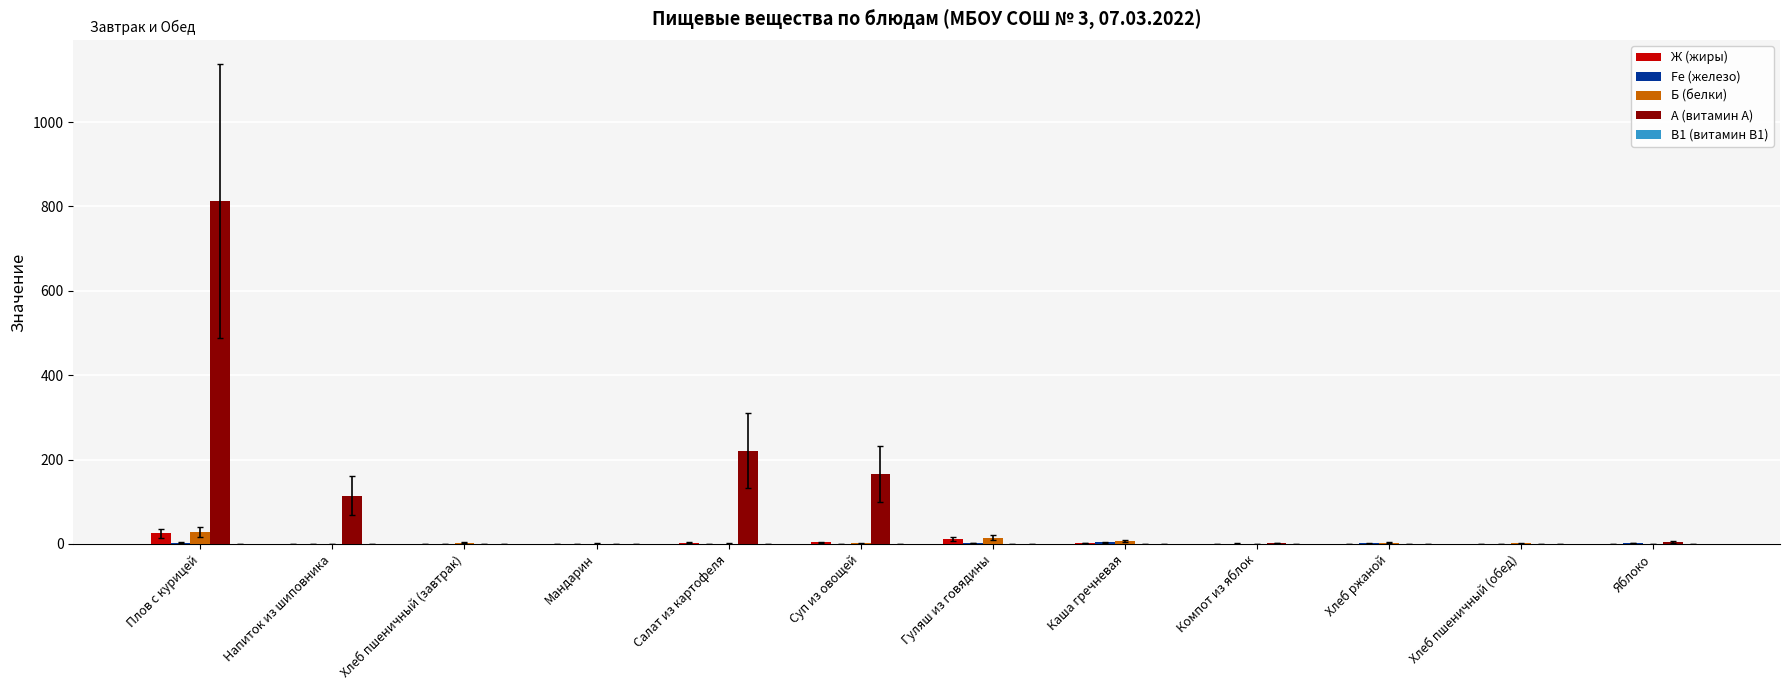

What is the sum of the Б (белки) values at Хлеб пшеничный (завтрак) and Яблоко?

3.6